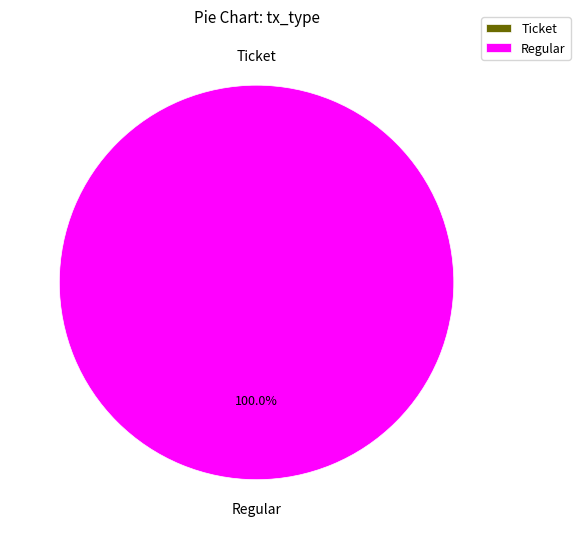

Is there any slice that represents more than half of the pie?

Yes